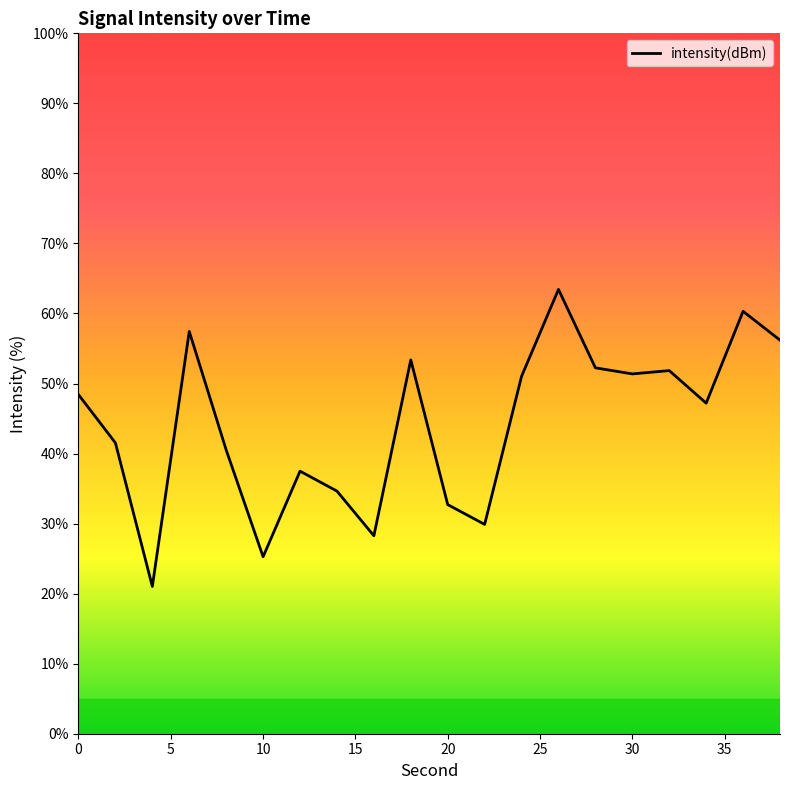

What is the minimum value shown in the chart?

21.0